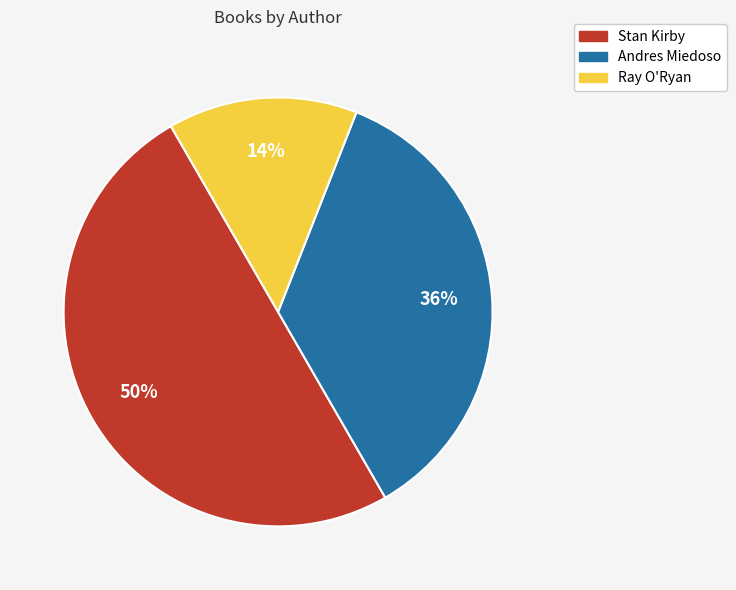

To the nearest percent, what is the average slice percentage?

33%